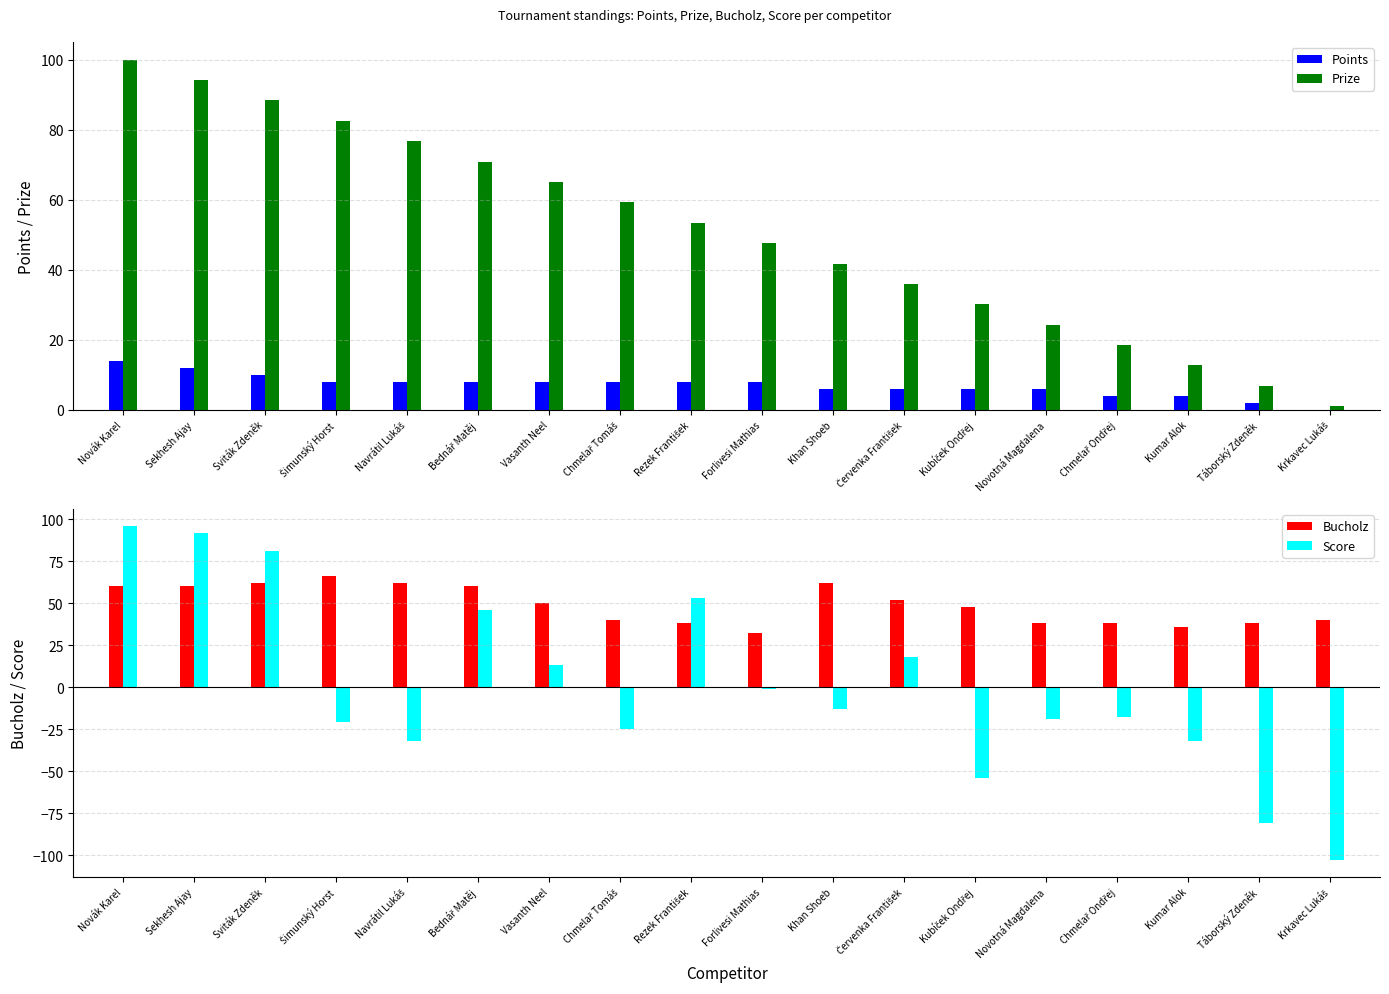

Count the number of categories in the chart.

18